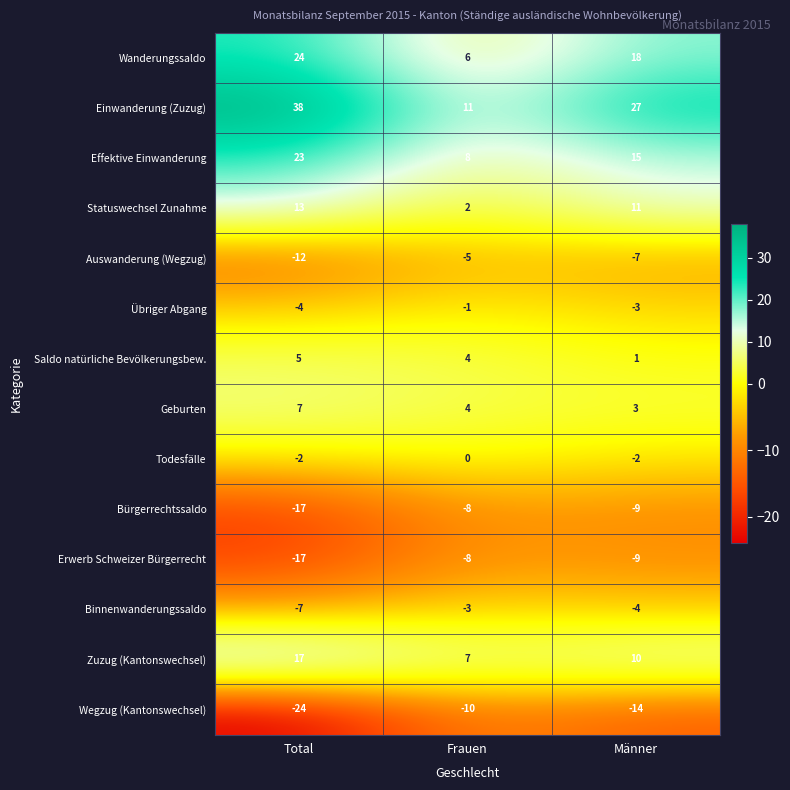

The value of Bürgerrechtssaldo at Total is -24. True or false?

False